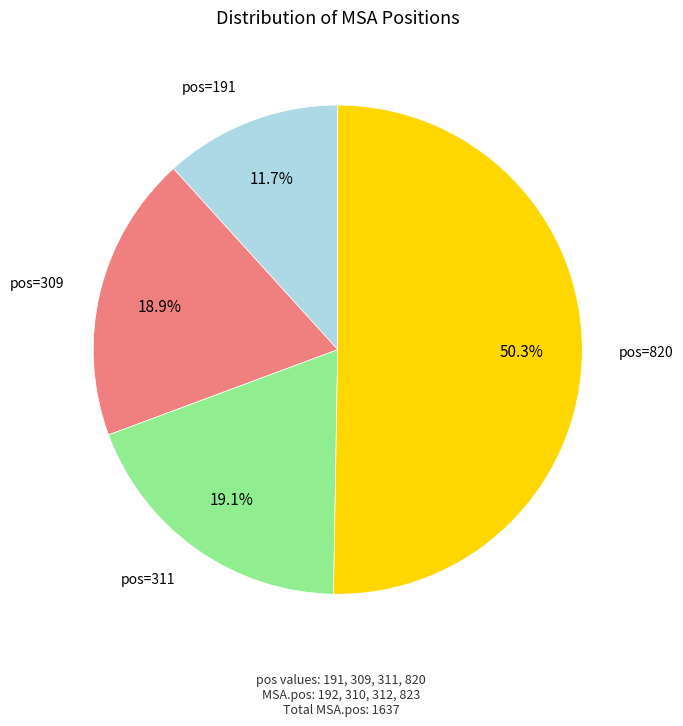

To the nearest percent, what is the difference between the largest and smallest slice percentages?

39%